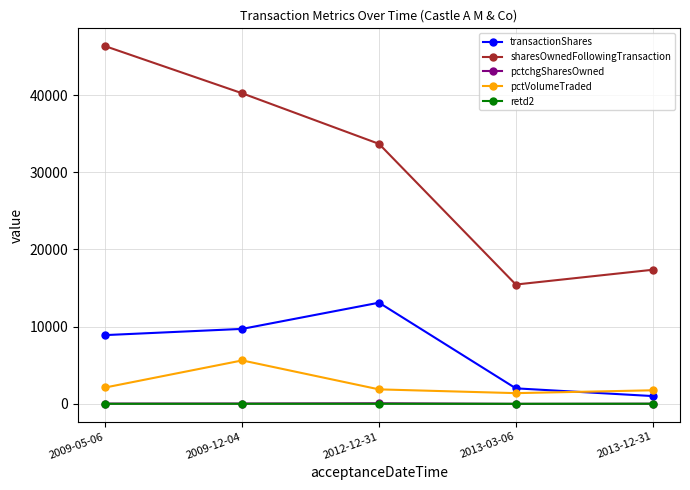

Between 2009-12-04 and 2013-12-31, which series saw the biggest shift?

sharesOwnedFollowingTransaction